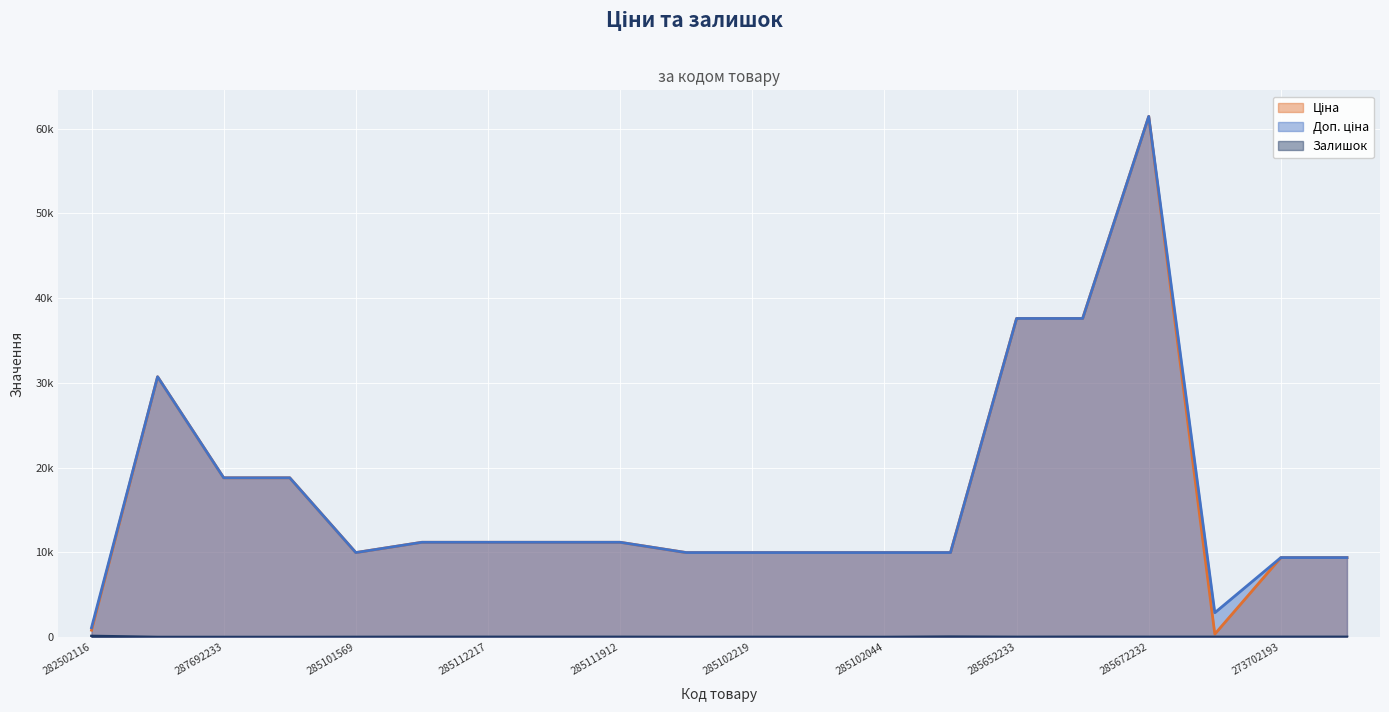

What is the value of the Залишок point at the 16th from the left?

23.0